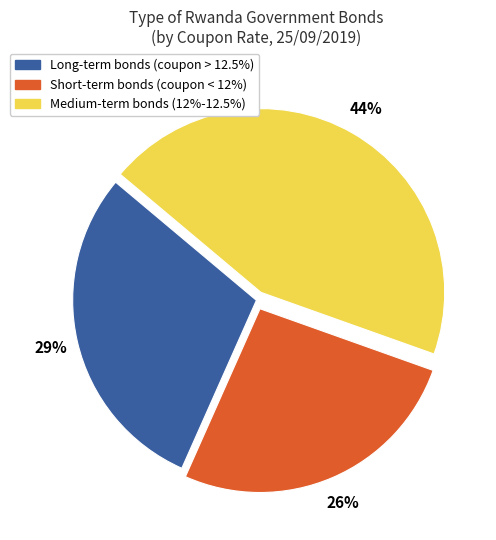

To the nearest percent, what is the average slice percentage?

33%